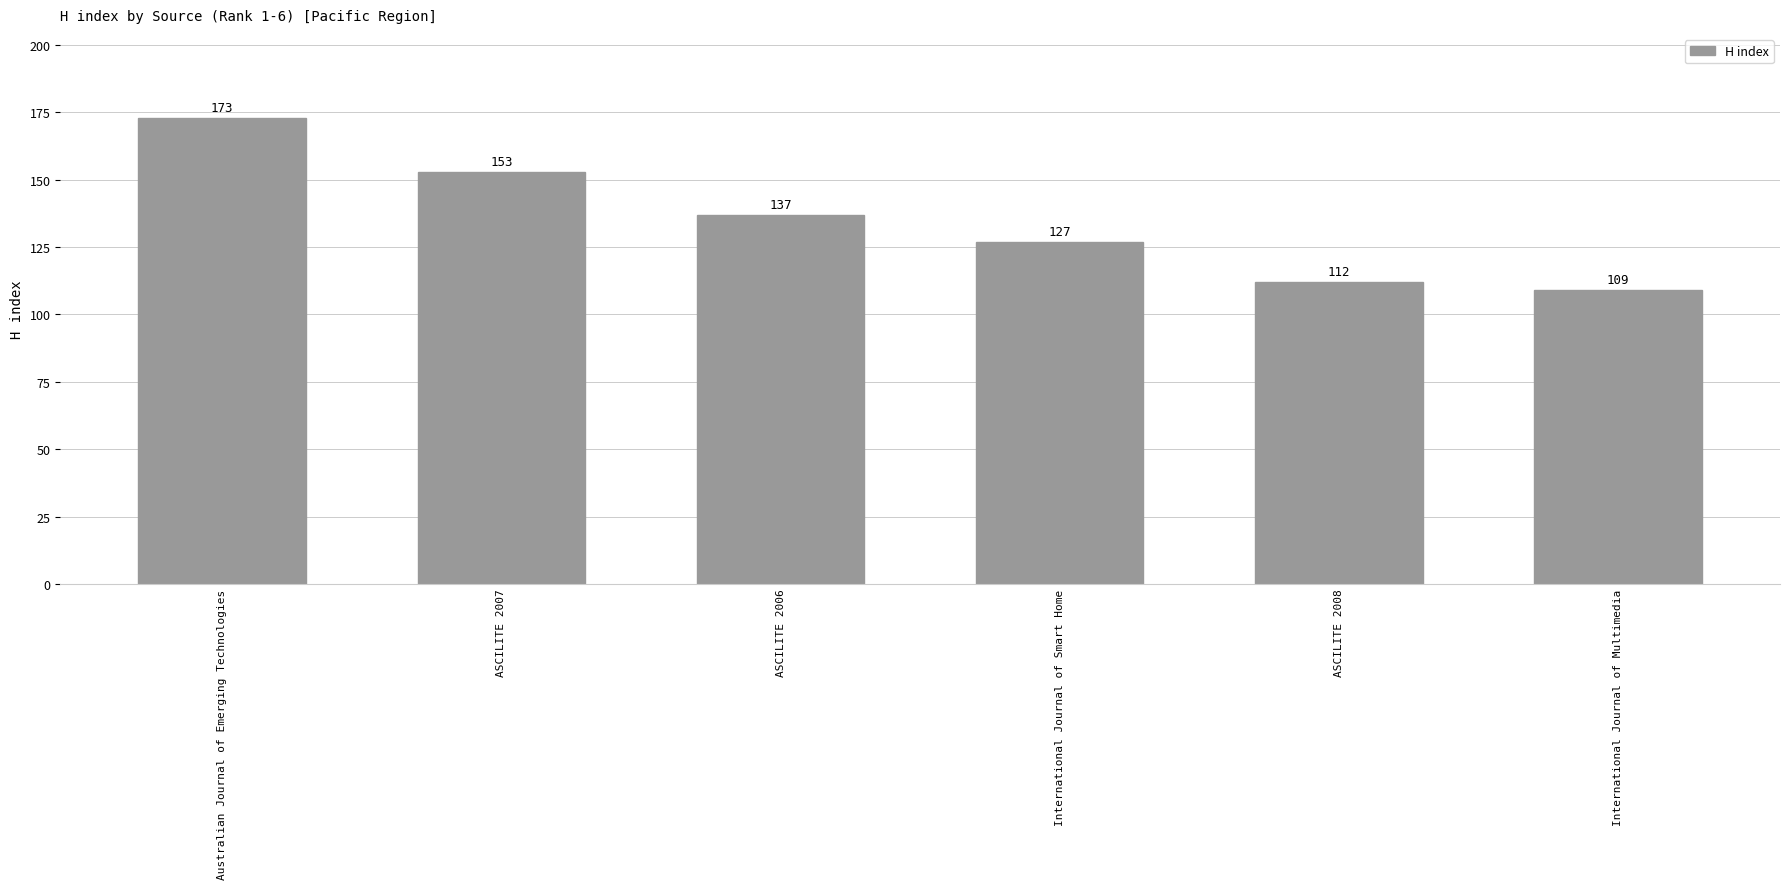

At which label is the value closest to 141?

ASCILITE 2006